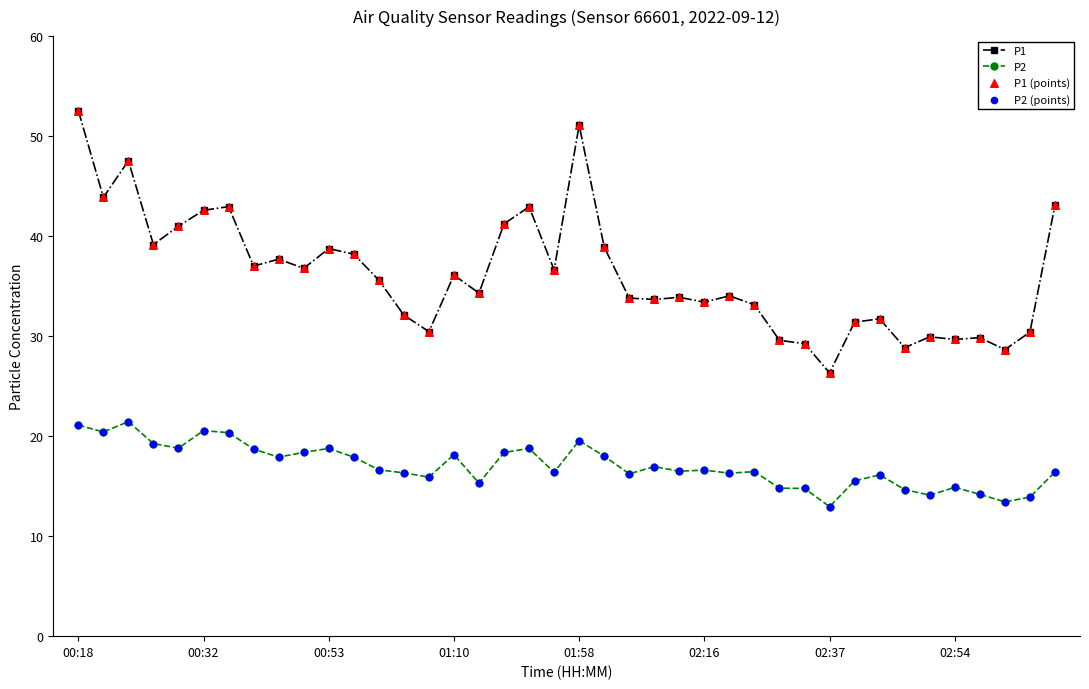

What is the difference between the maximum and minimum values in the P2 series?

8.5